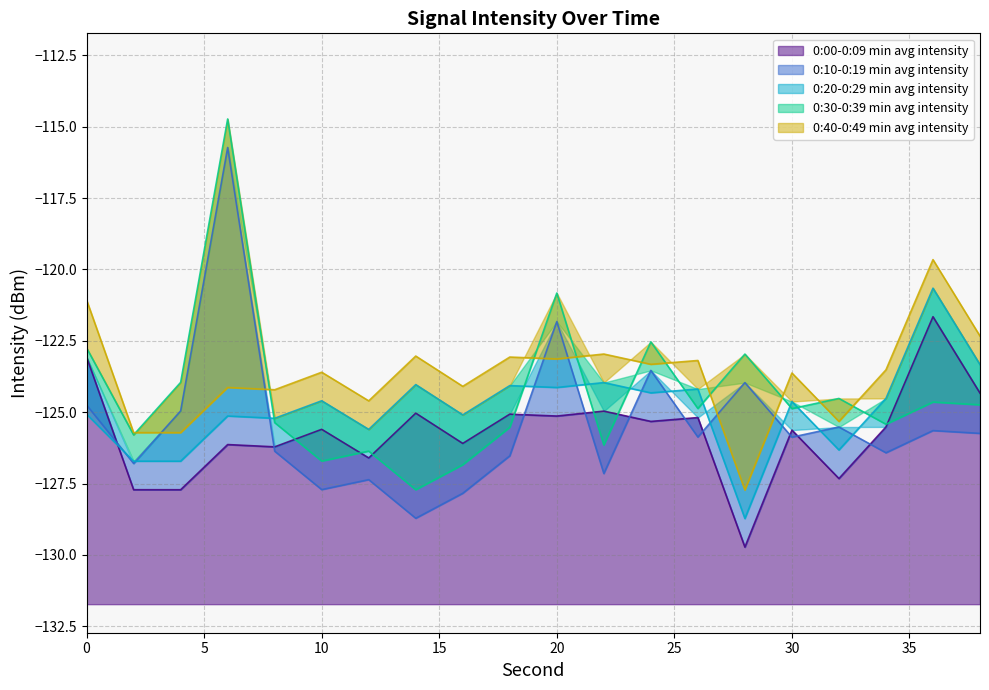

In 0:00-0:09 min avg intensity, how many points are lower than both neighbors (excluding endpoints)?

8